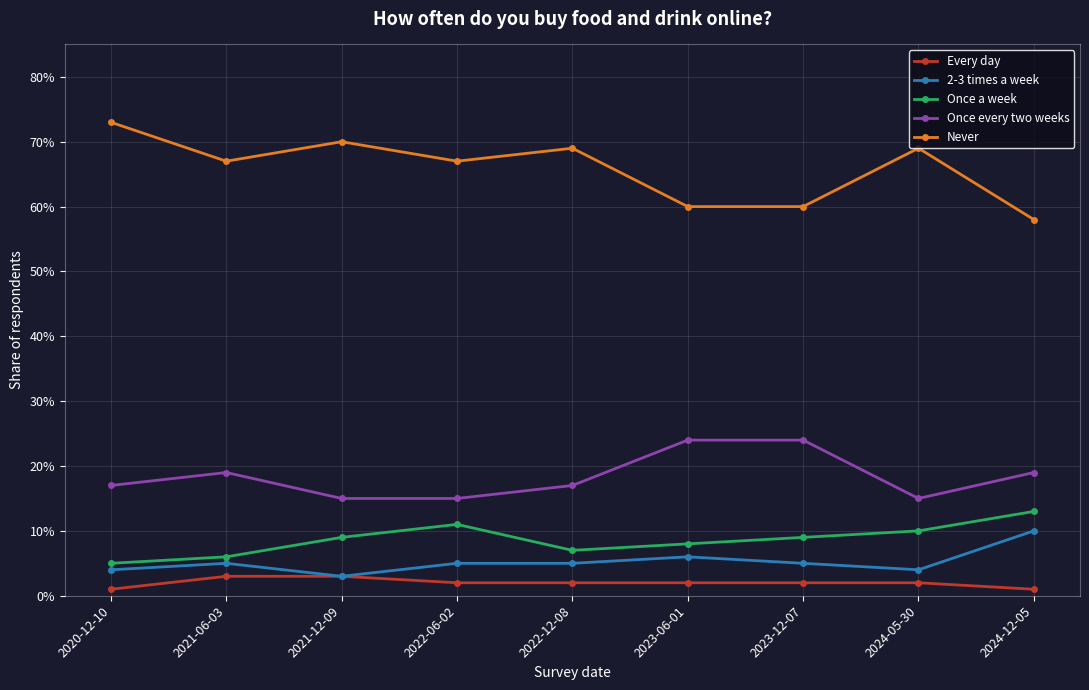

Does the chart have visible grid lines?

Yes